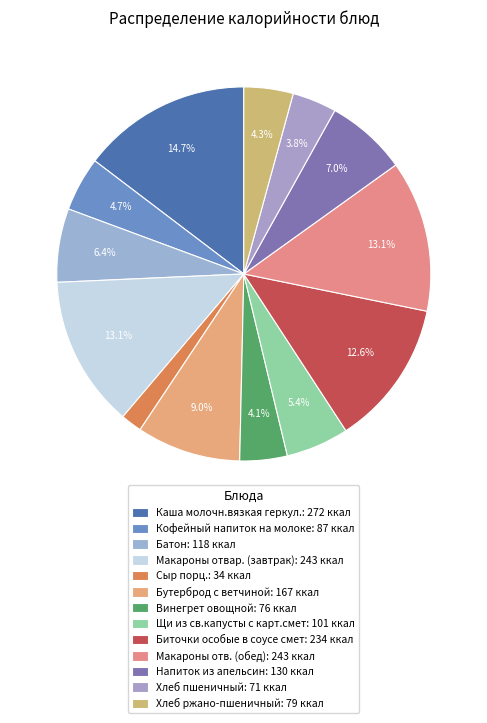

How many slices are in this pie chart?

13